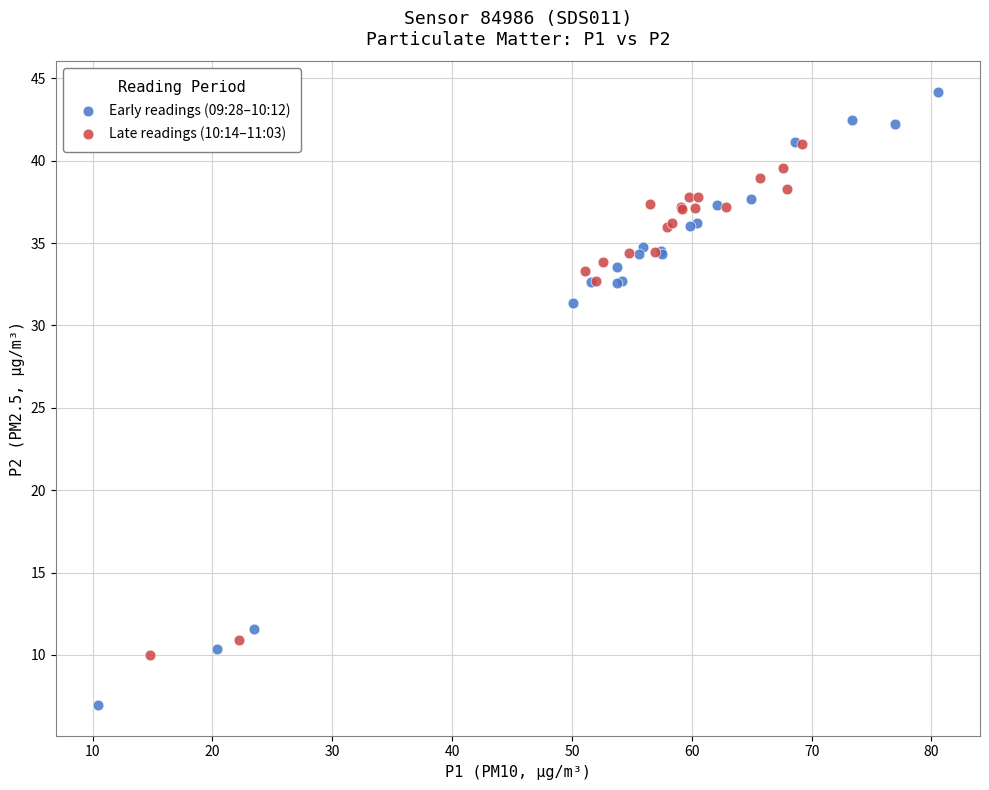

Which series contains the highest Y value?

Early readings (09:28–10:12)